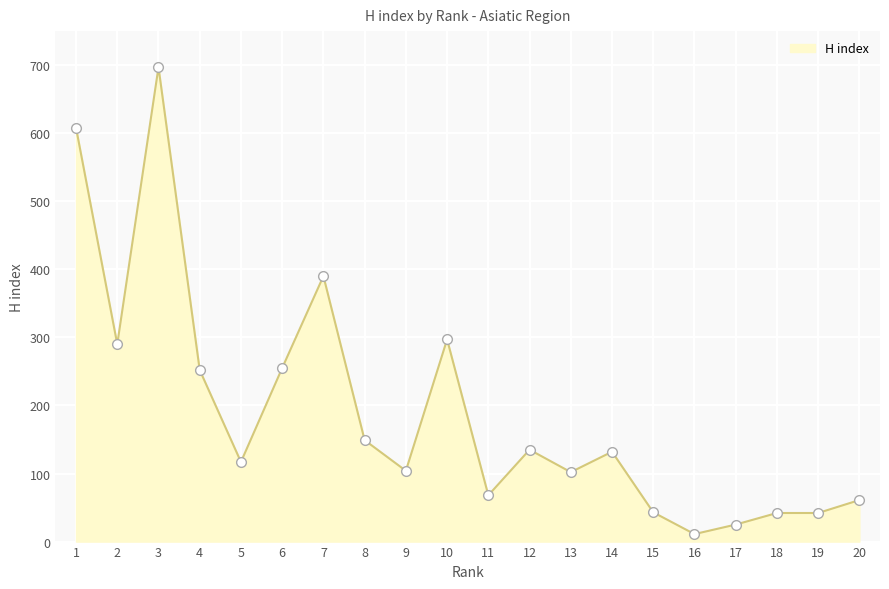

Does the chart have visible grid lines?

Yes